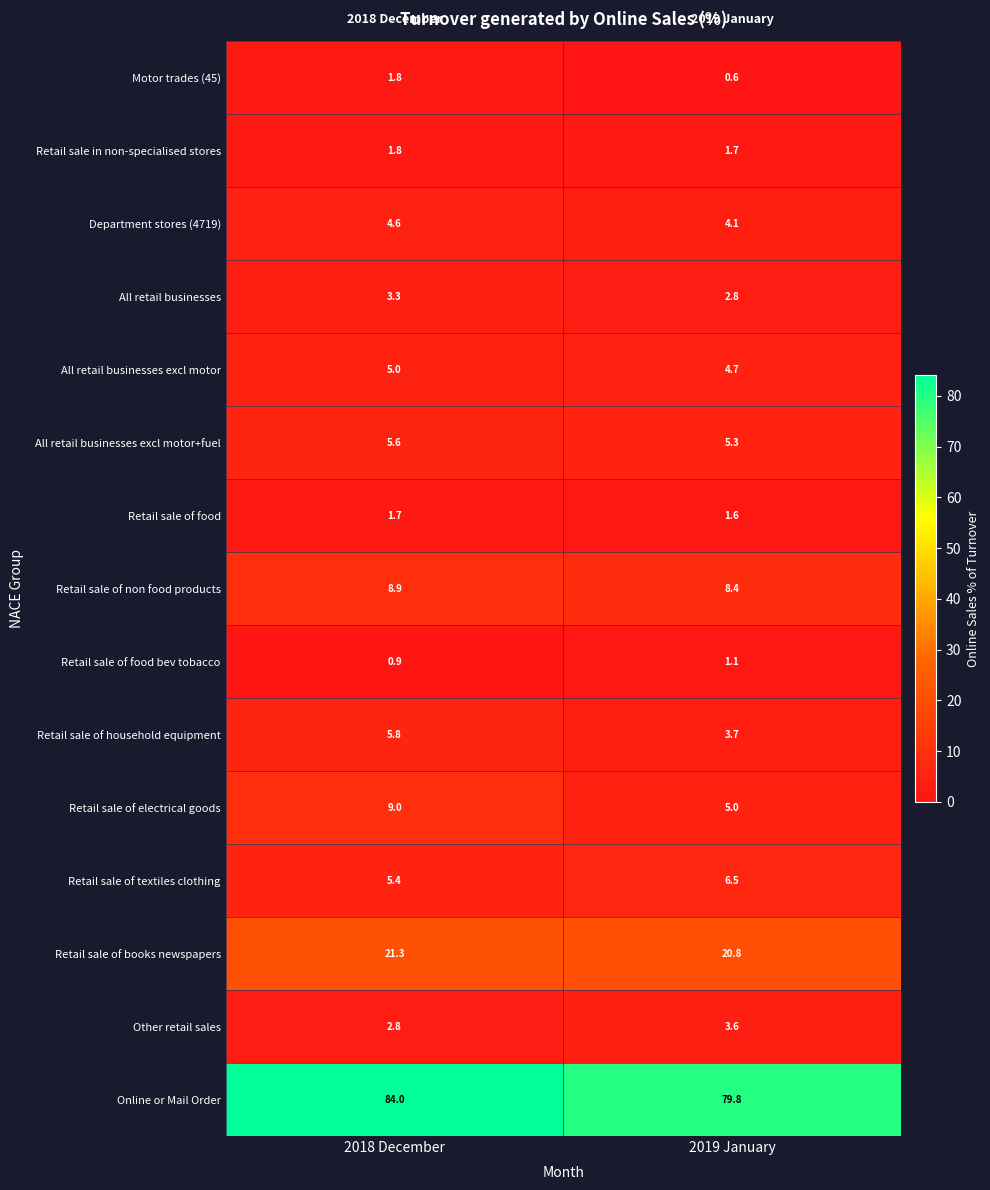

What is the average value of the Retail sale of books newspapers series?

21.1